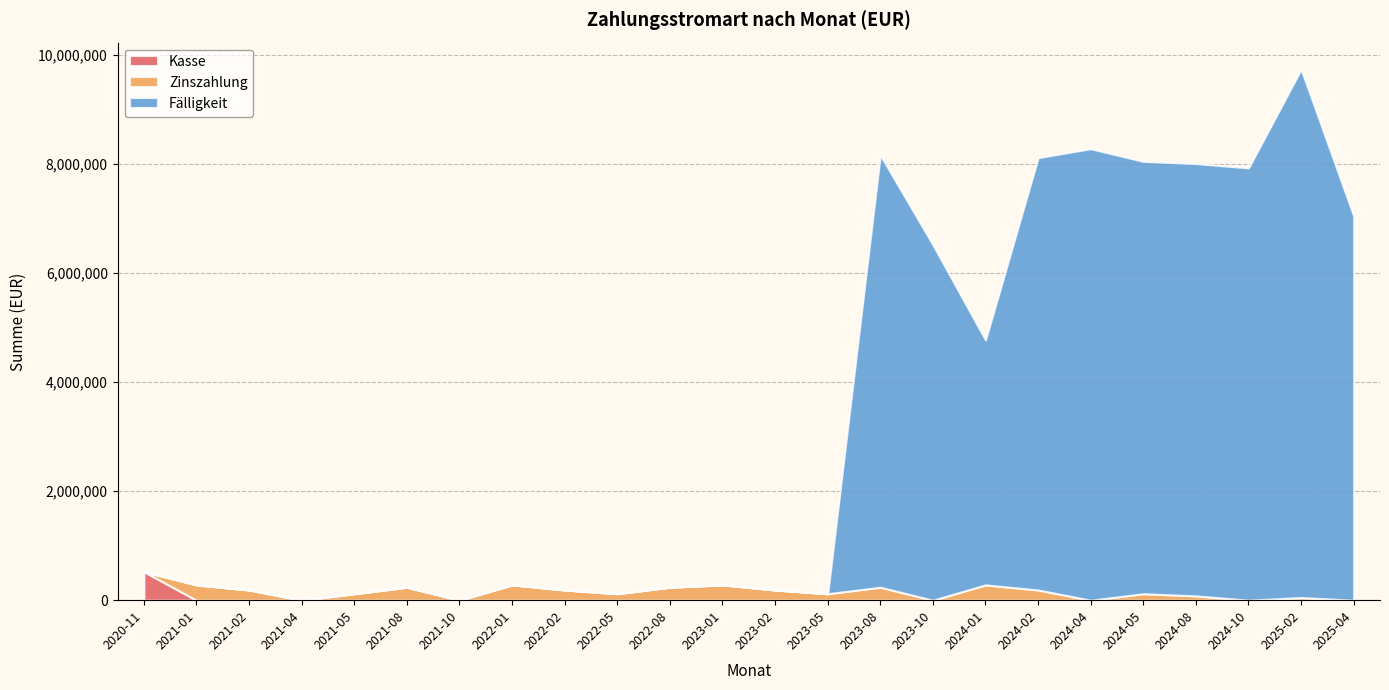

How many interior local valleys does the Fälligkeit series have?

1